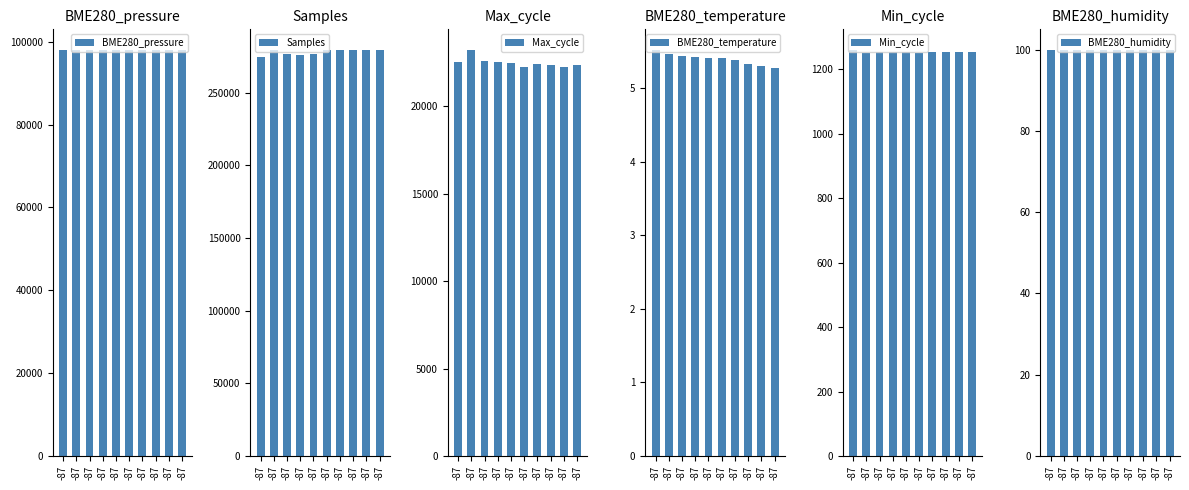

List the series in order of their peak value, highest first.

Samples, BME280_pressure, Max_cycle, Min_cycle, BME280_humidity, BME280_temperature